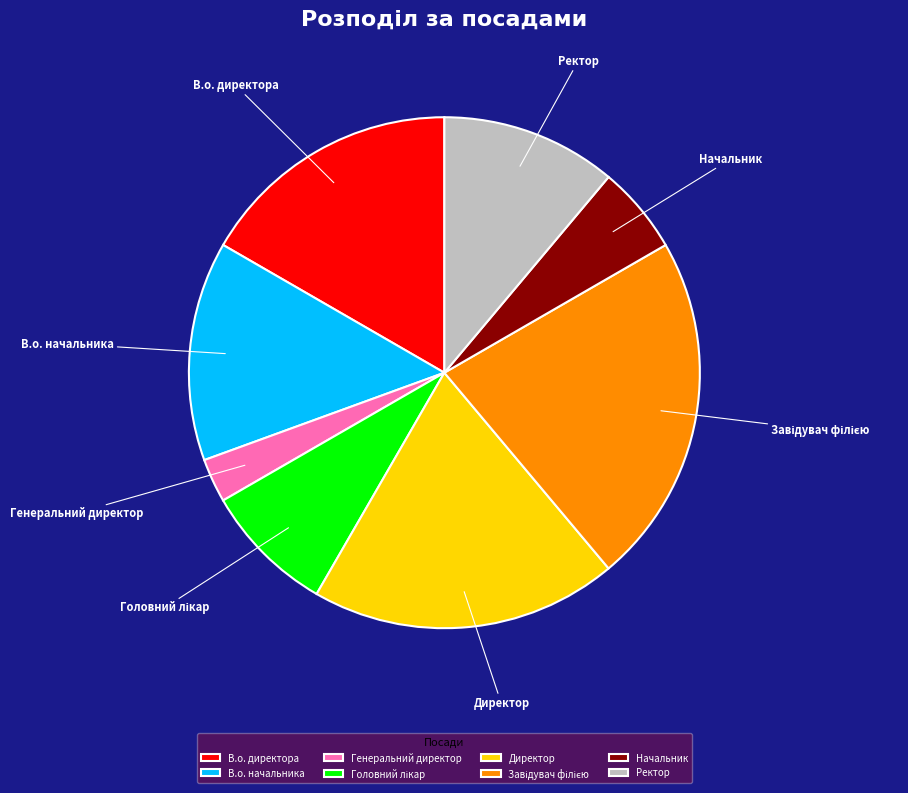

Is it true that Ректор is 1% of the pie?

False